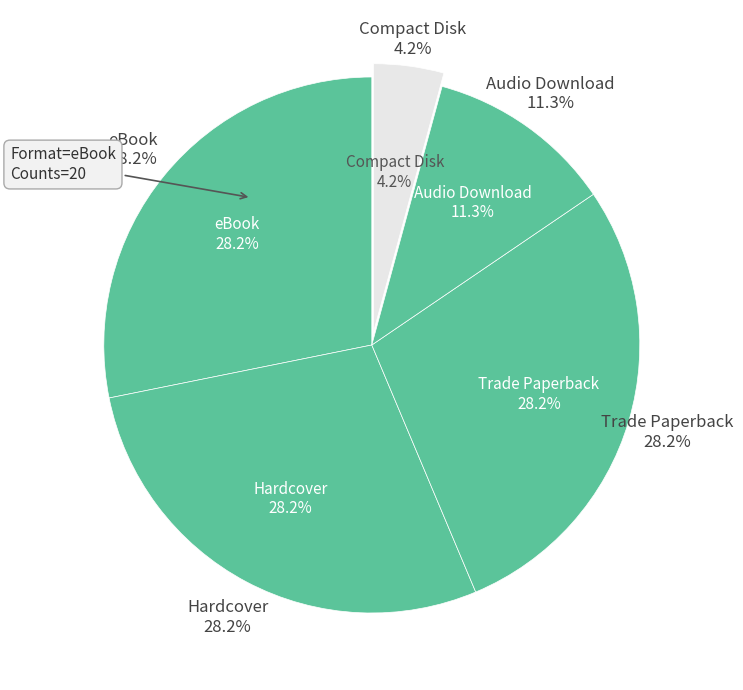

Which slice is the smallest?

Compact Disk